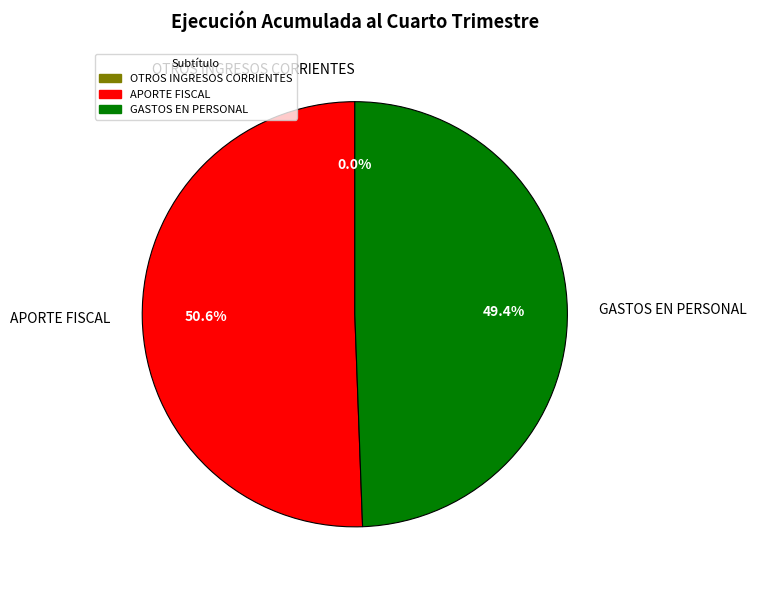

What is the total percentage of GASTOS EN PERSONAL and APORTE FISCAL?

100.0%